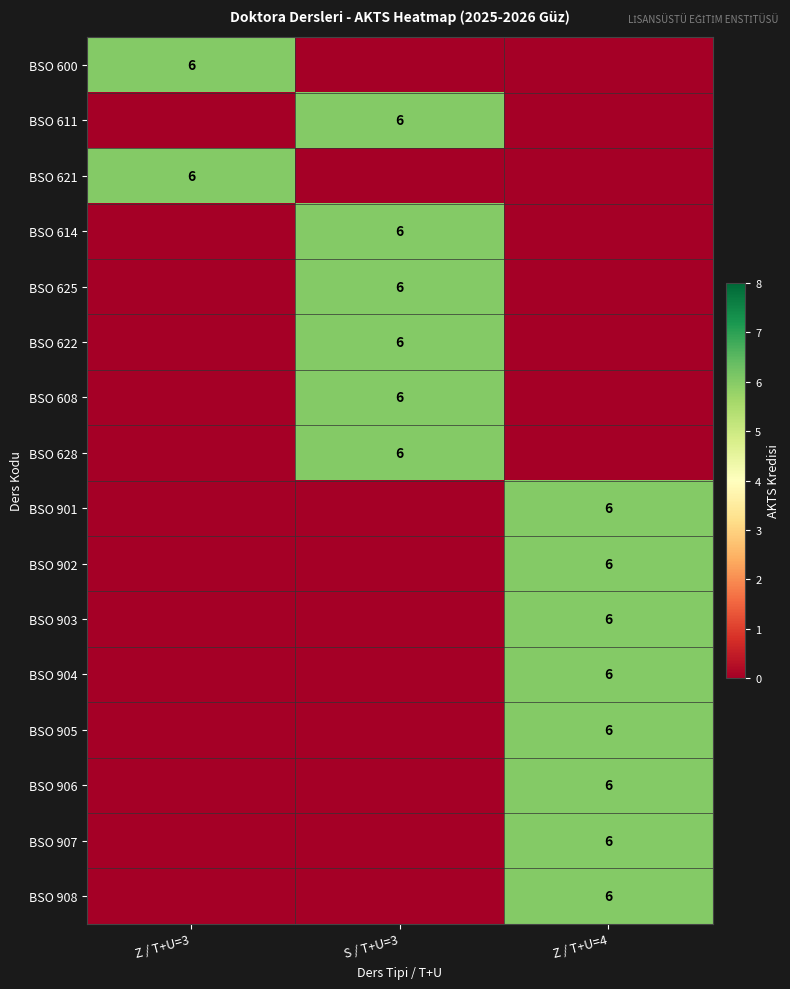

Is it true that BSO 902 equals 4 at Z / T+U=4?

False